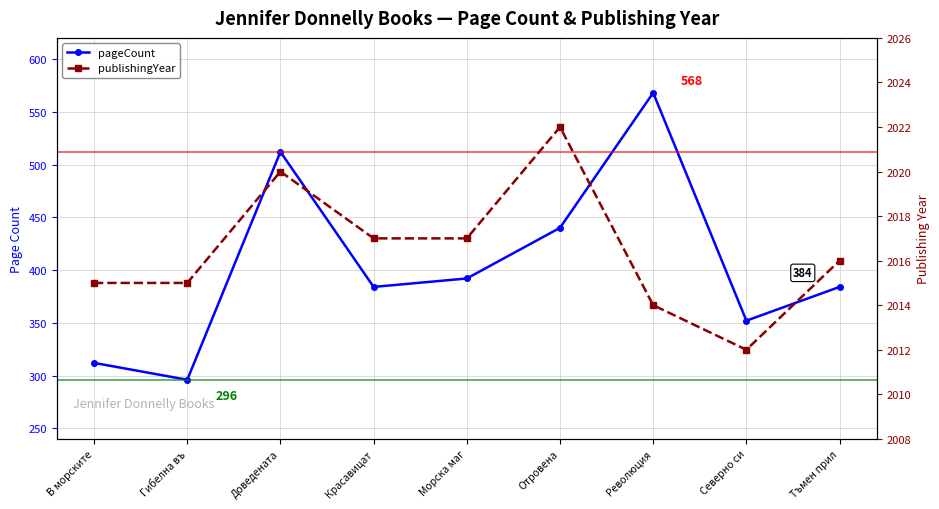

What is the difference between the maximum and minimum values in the publishingYear series?

10